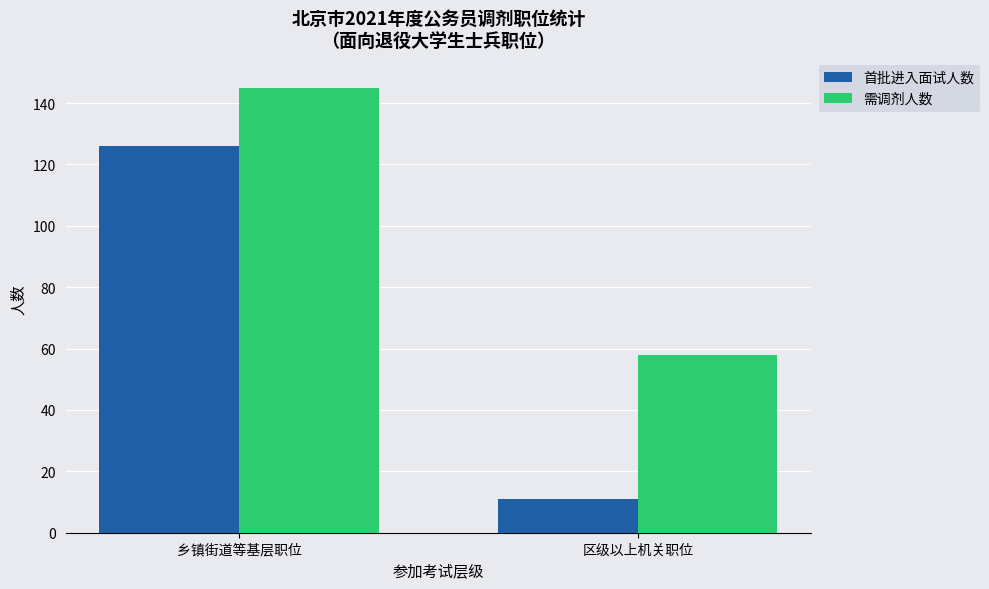

Reading left to right, transcribe all the data shown in this chart.

首批进入面试人数: 126	11
需调剂人数: 145	58